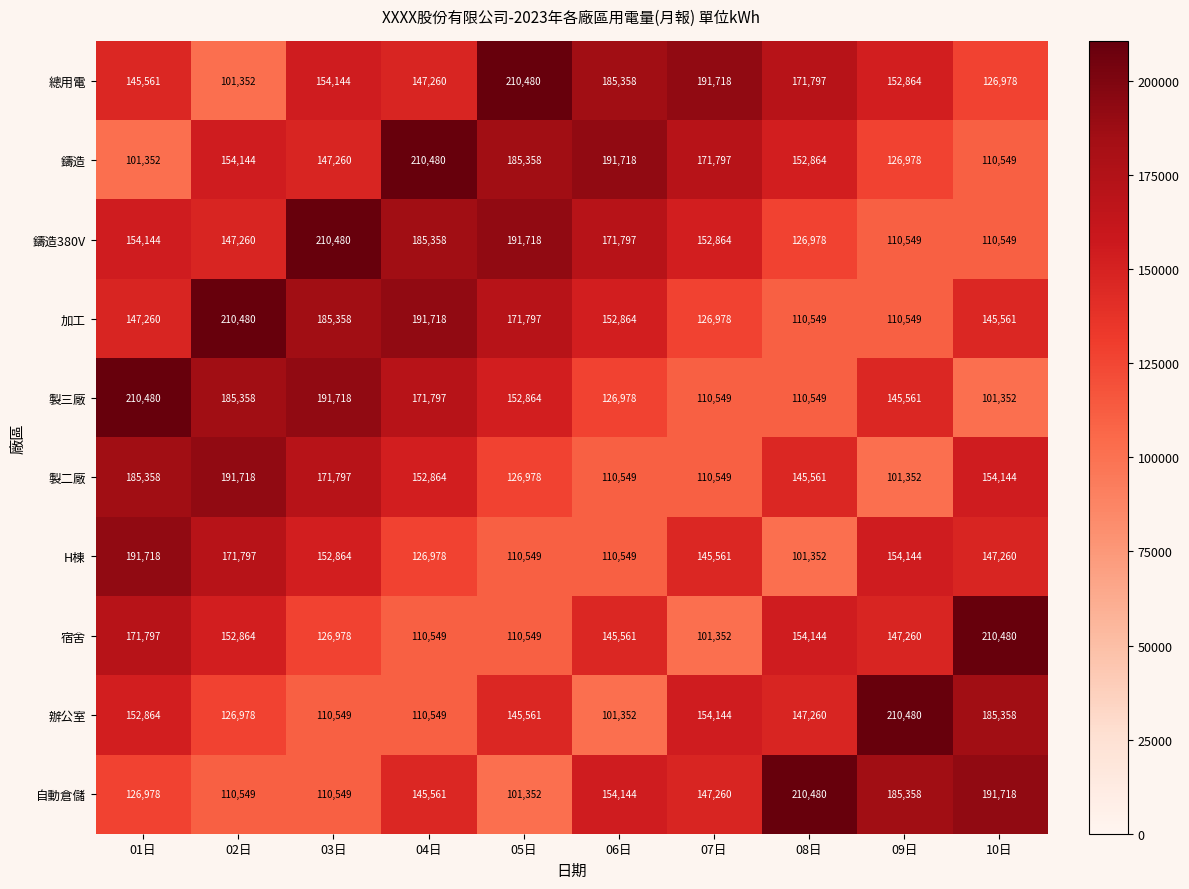

What is the sum of the 製三廠 values at 07日 and 01日?

321029